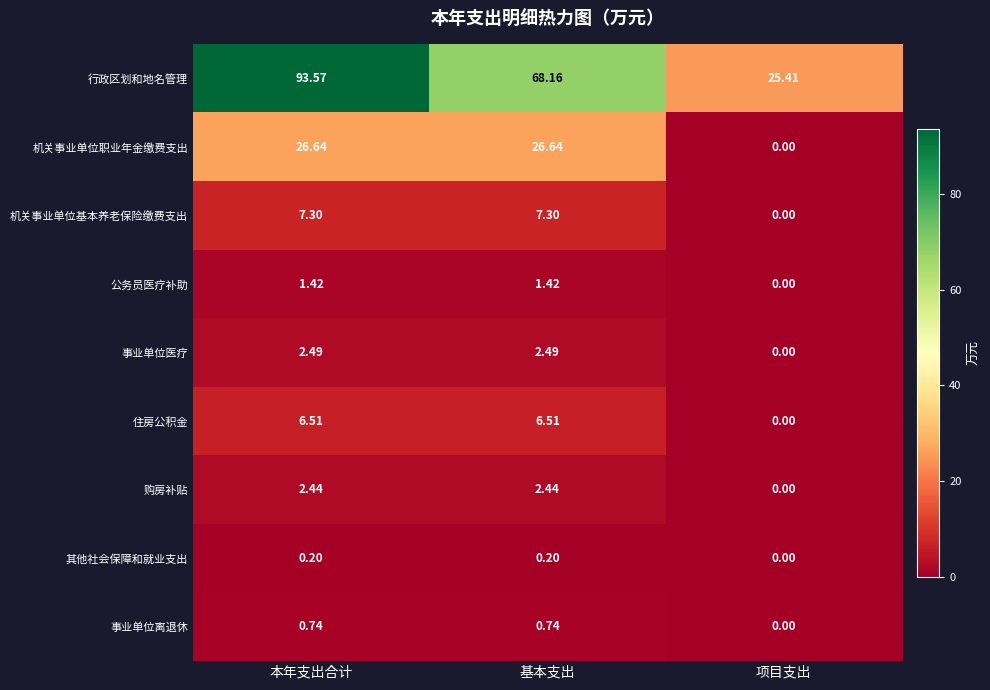

Which category has the lowest value in the 行政区划和地名管理 series?

项目支出